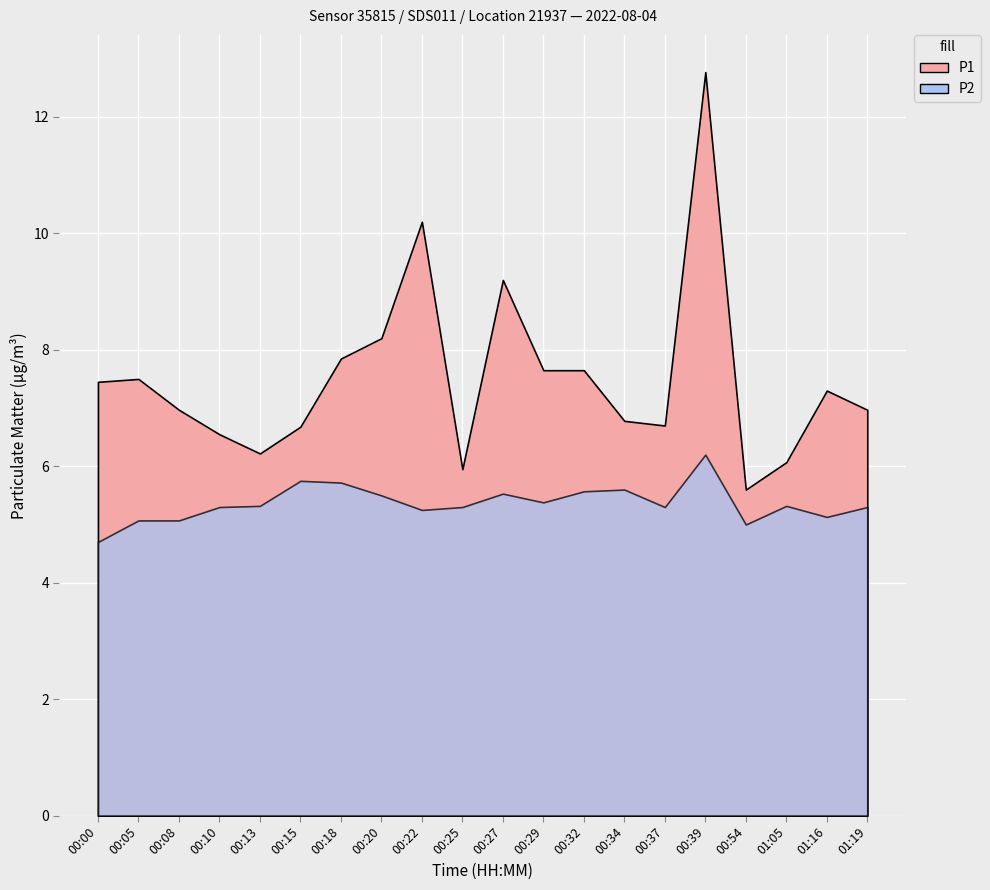

Reading right to left, list all the values displayed in this chart.

P1: 01:19=7.0	01:16=7.3	01:05=6.1	00:54=5.6	00:39=12.8	00:37=6.7	00:34=6.8	00:32=7.7	00:29=7.7	00:27=9.2	00:25=6.0	00:22=10.2	00:20=8.2	00:18=7.8	00:15=6.7	00:13=6.2	00:10=6.5	00:08=7.0	00:05=7.5	00:00=7.5
P2: 01:19=5.3	01:16=5.1	01:05=5.3	00:54=5.0	00:39=6.2	00:37=5.3	00:34=5.6	00:32=5.6	00:29=5.4	00:27=5.5	00:25=5.3	00:22=5.2	00:20=5.5	00:18=5.7	00:15=5.8	00:13=5.3	00:10=5.3	00:08=5.1	00:05=5.1	00:00=4.7